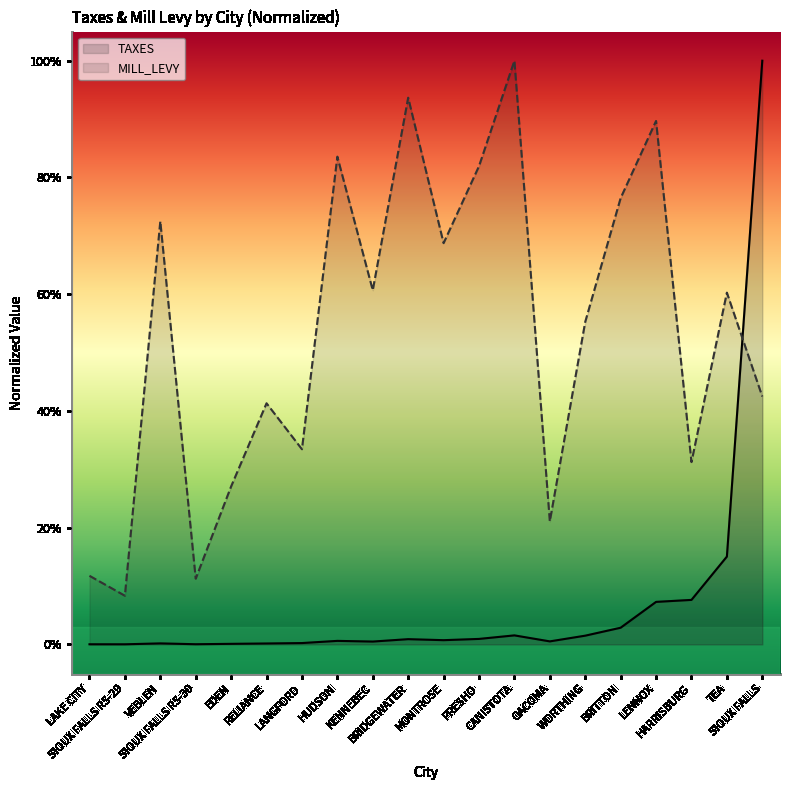

How many interior local peaks does the MILL_LEVY series have?

7